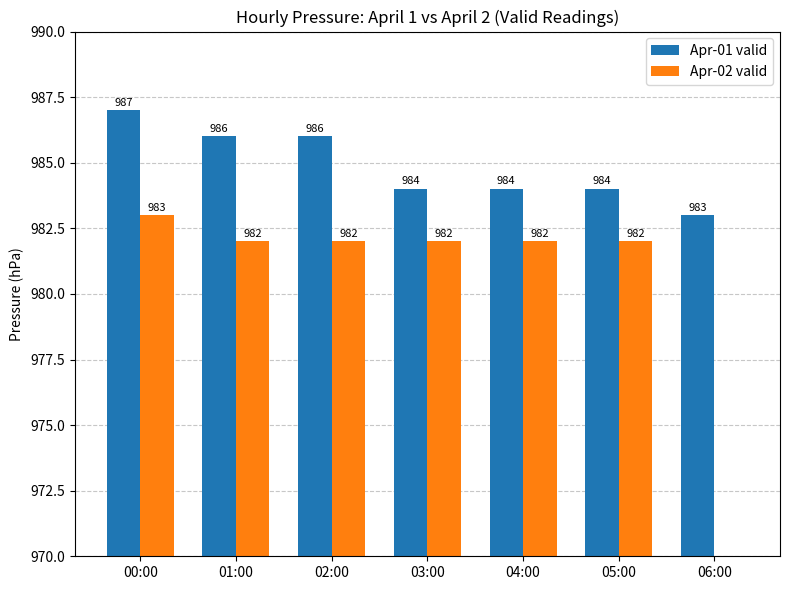

What is the difference between the maximum and second lowest values in the Apr-02 valid series?

1